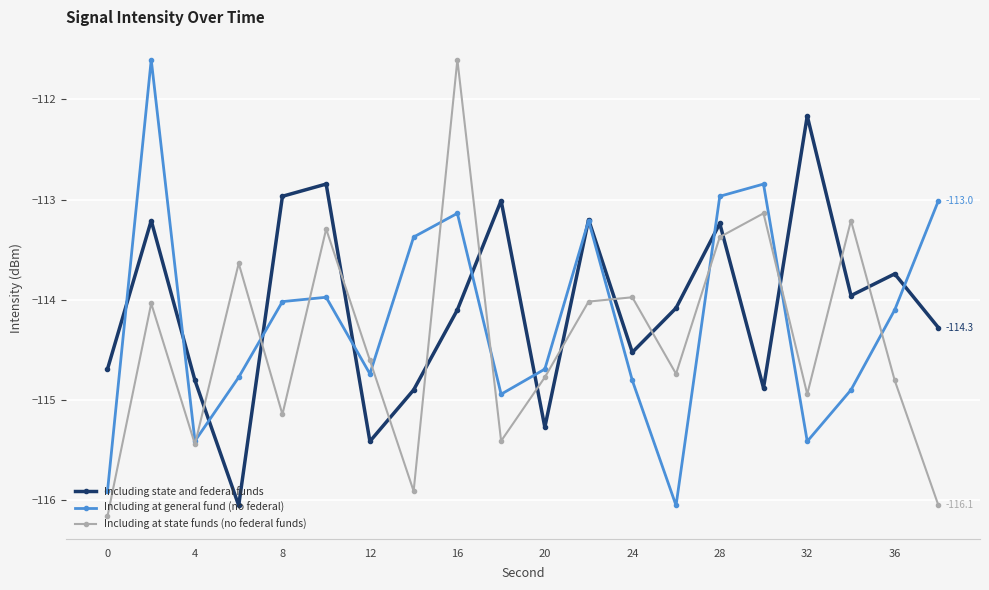

What is the sum of all Including at state funds (no federal funds) values?

-2288.2